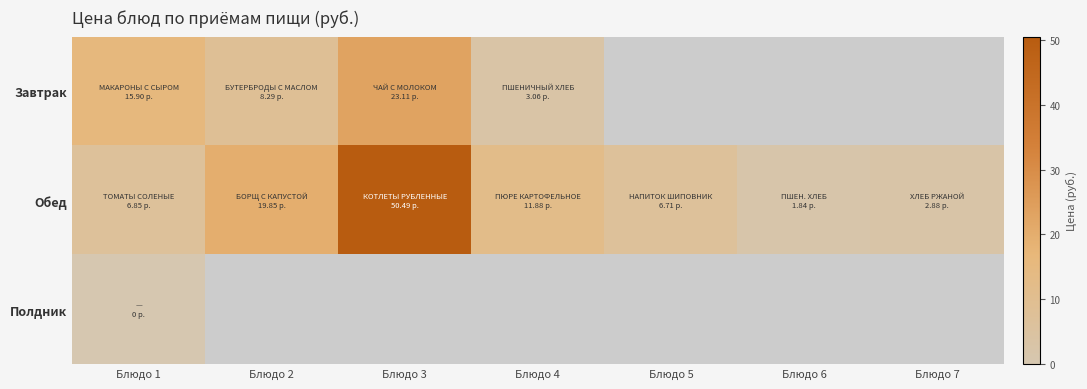

Rank the series at Блюдо 7 from highest to lowest value.

Завтрак, Обед, Полдник